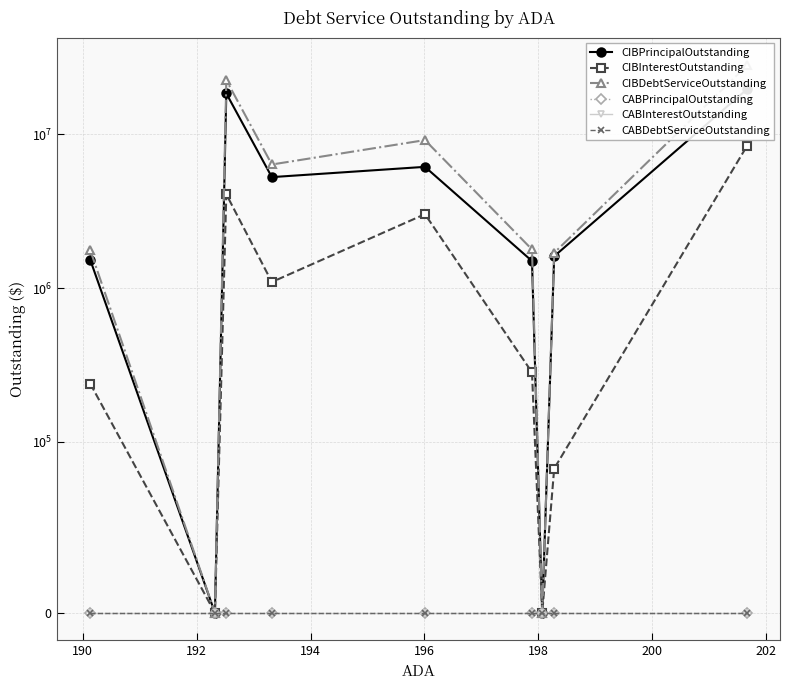

Does the chart have visible grid lines?

Yes